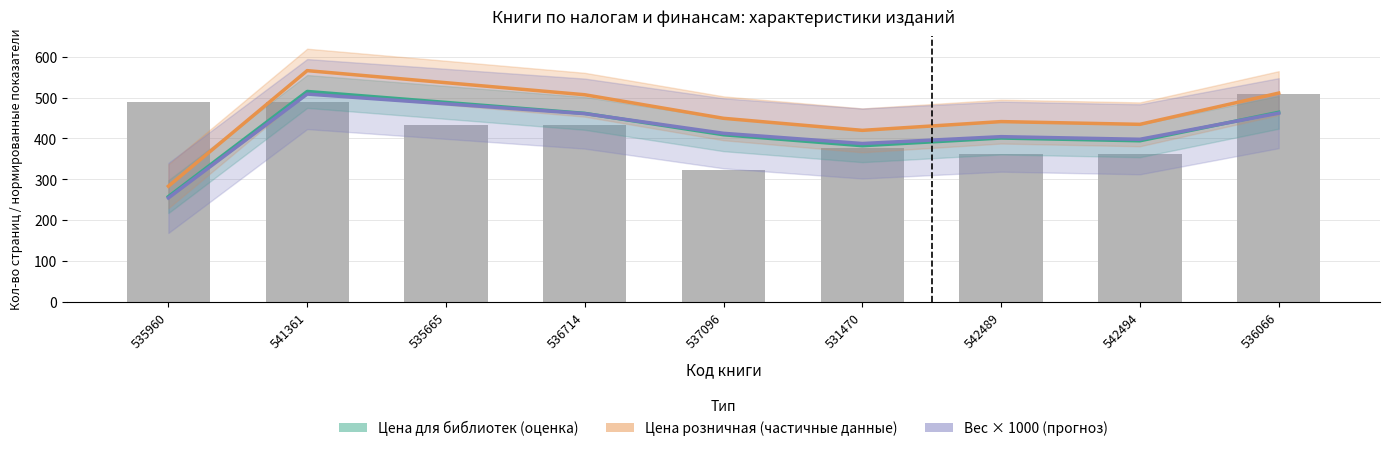

What is the average value of the Цена для библиотек (оценка) series?

419.1